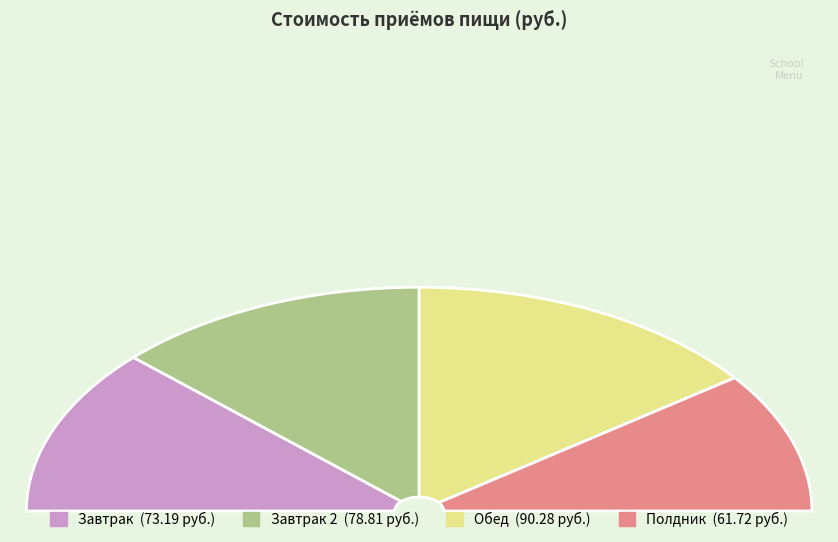

The Полдник slice represents 20% of the pie. True or false?

True